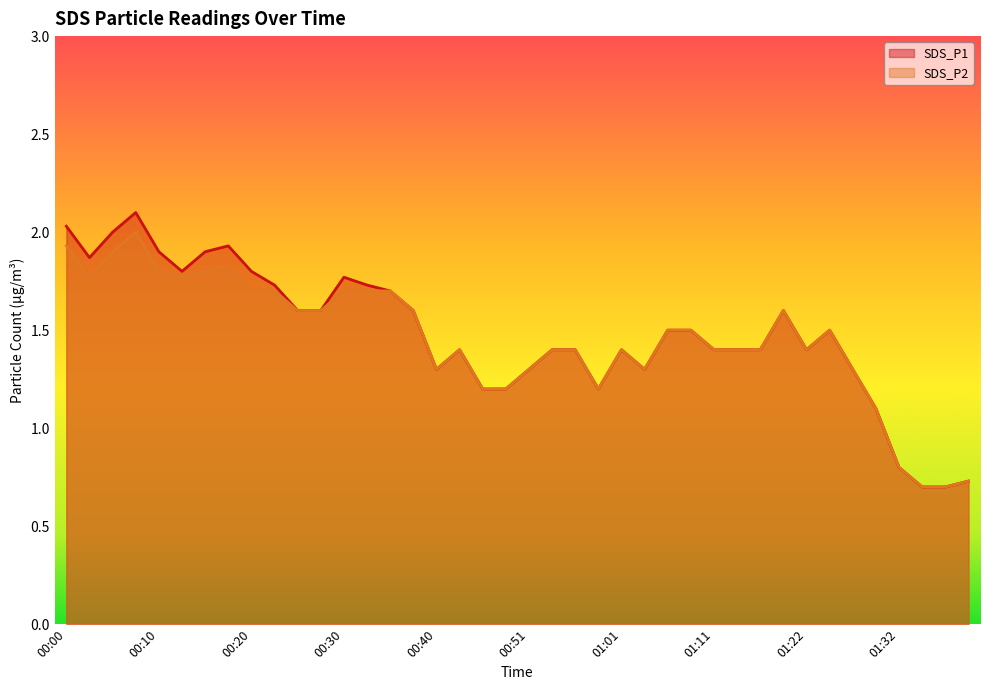

True or false: SDS_P1 and SDS_P2 cross at least once.

False